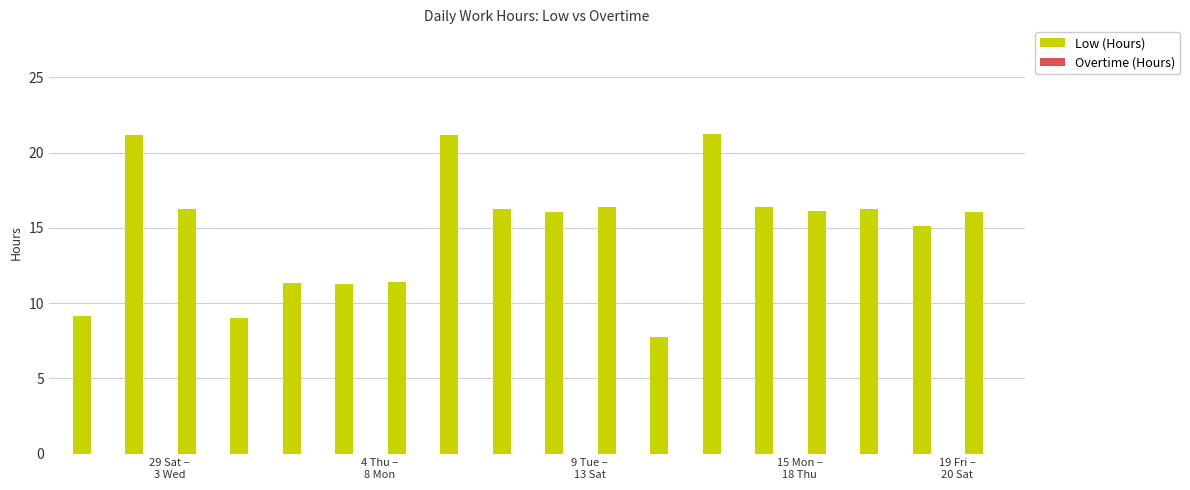

Are the bars grouped side by side (vs. stacked)?

No